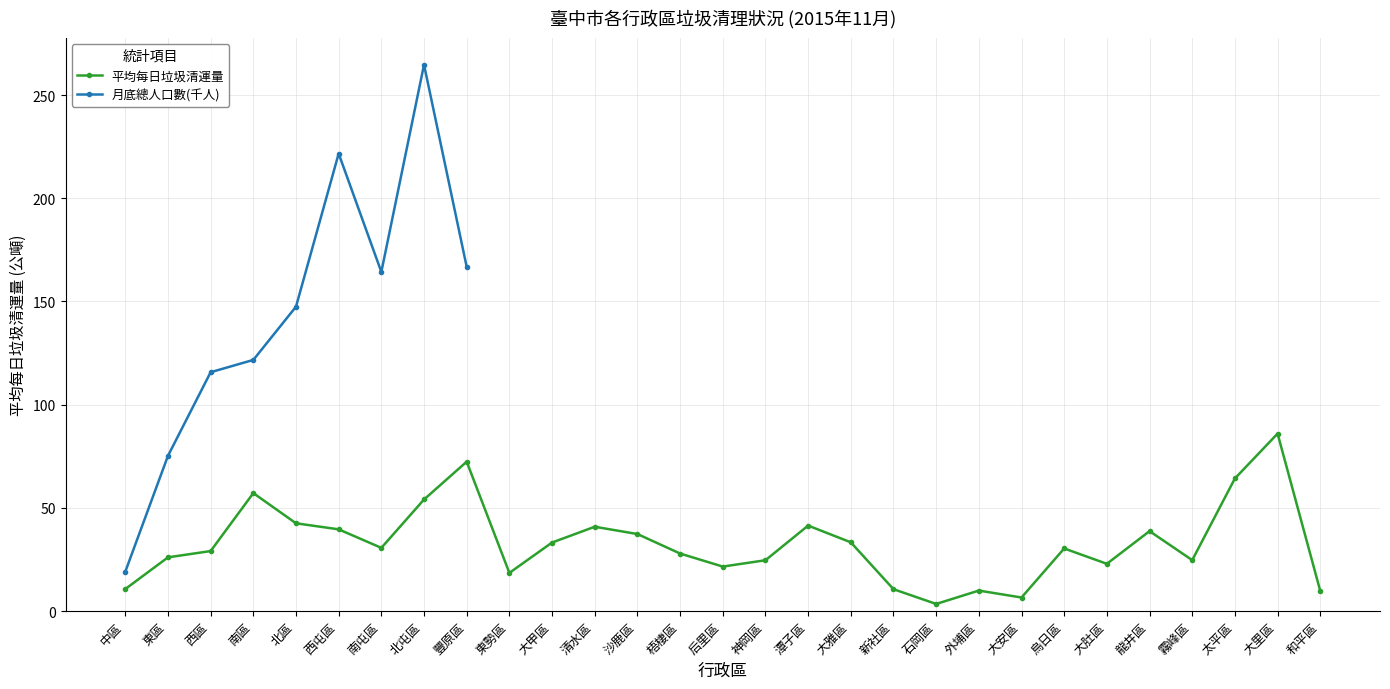

What is the greatest value displayed?

86.0